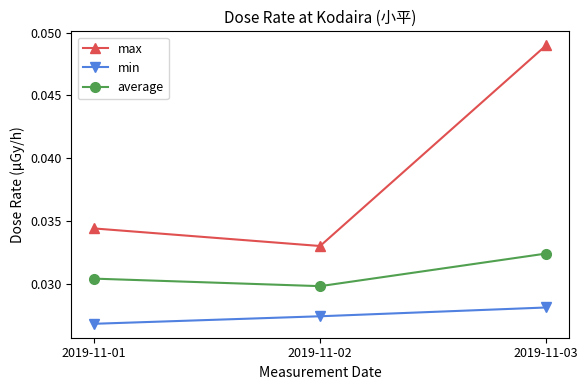

At which category is the sum across all series the highest?

2019-11-03